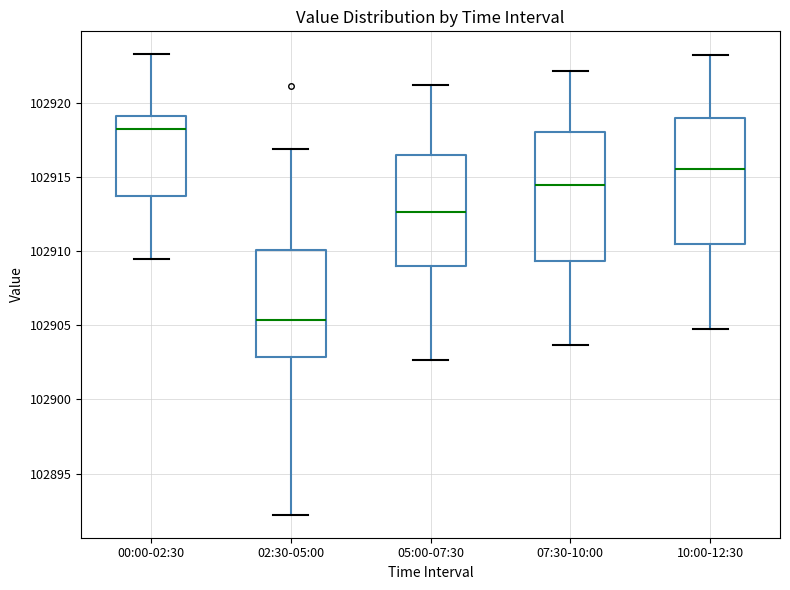

Where does the upper whisker of the box for 10:00-12:30 end on the y-axis? The values are not printed on the chart, so give them approximately, as read against the axis.

102923.0